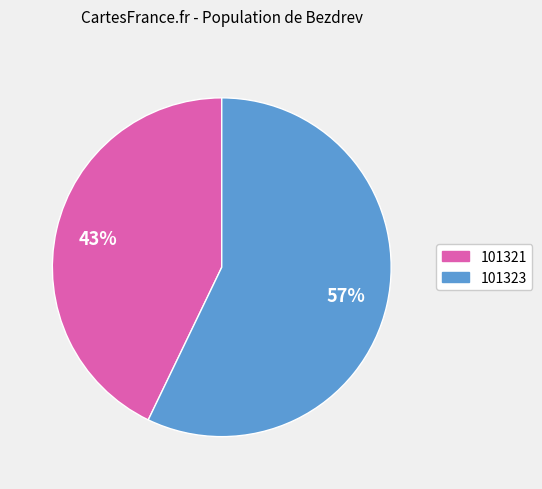

To the nearest percent, what is the difference between the largest and smallest slice percentages?

14%